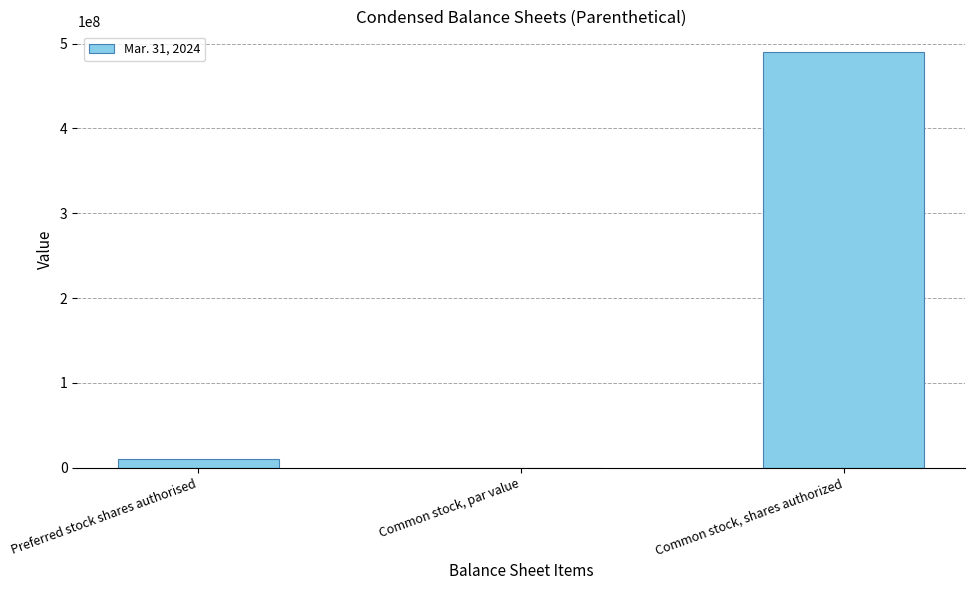

Between Common stock, shares authorized and Common stock, par value, which is larger?

Common stock, shares authorized